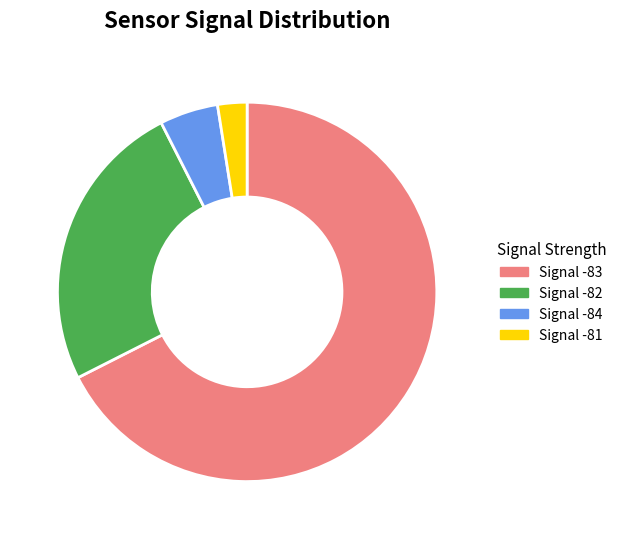

Rank the categories by value from lowest to highest.

Signal -81, Signal -84, Signal -82, Signal -83